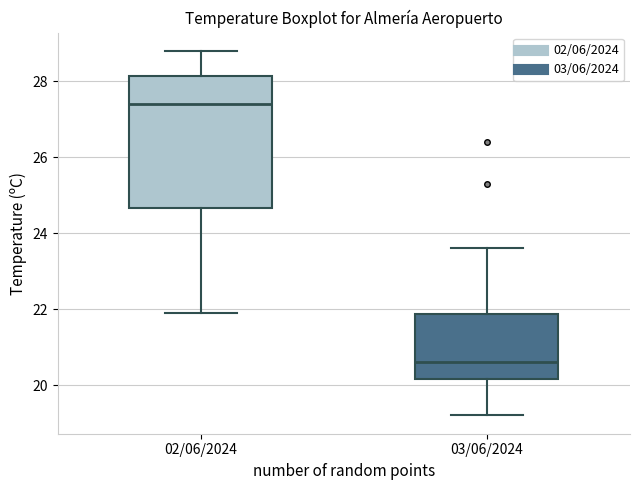

Reading left to right, transcribe this box plot: for each box, give where its median line is, the range the box spans, and where its two whiskers end, as read against the y-axis. The values are not printed on the chart, so give them approximately, as read against the axis.

02/06/2024: median 27.4, box 24.6 to 28.2, whiskers 22.0 to 28.8
03/06/2024: median 20.6, box 20.2 to 21.8, whiskers 19.2 to 23.6